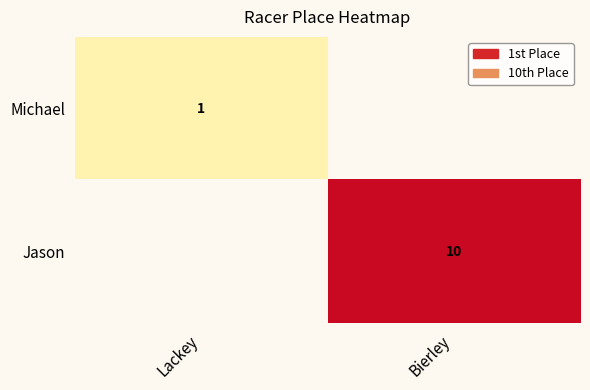

True or false: Jason has a value of 6 at Bierley.

False